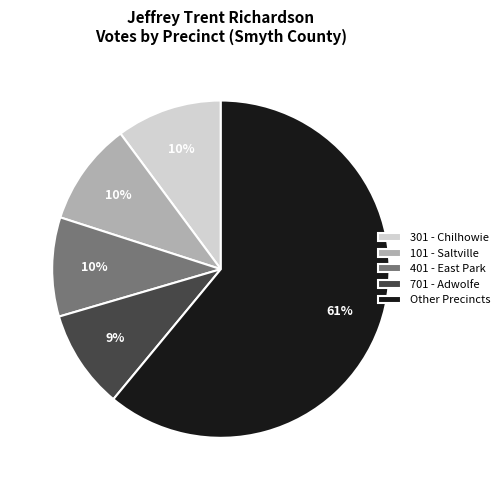

What percentage is the 301 - Chilhowie slice, to the nearest percent?

10%